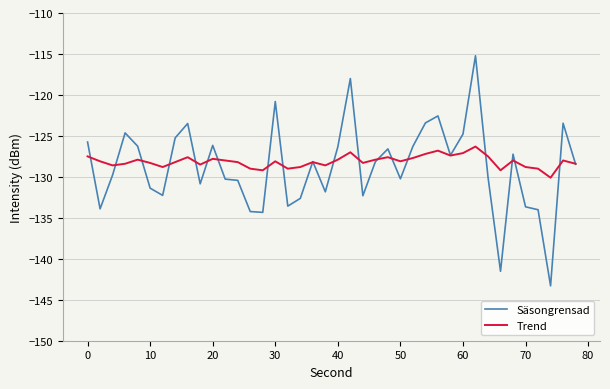

List the series in order of their peak value, highest first.

Säsongrensad, Trend